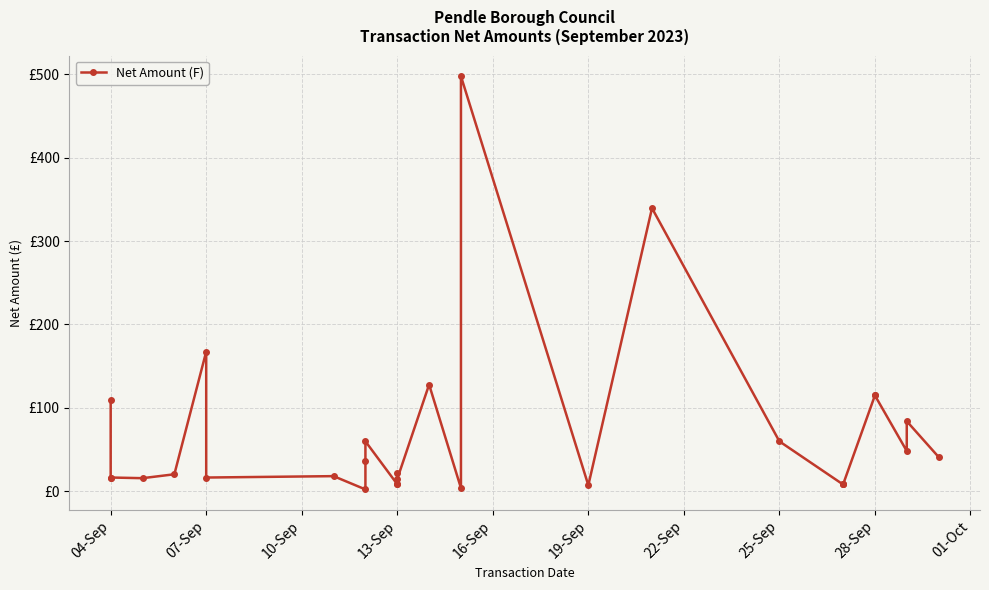

What is the sum of all values?

1998.8